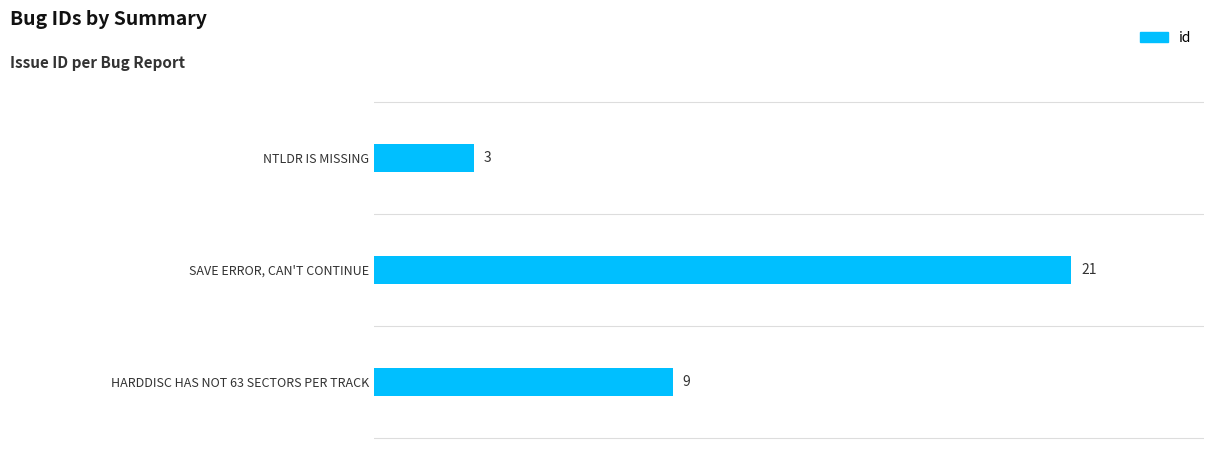

How many data points are less than 9?

1